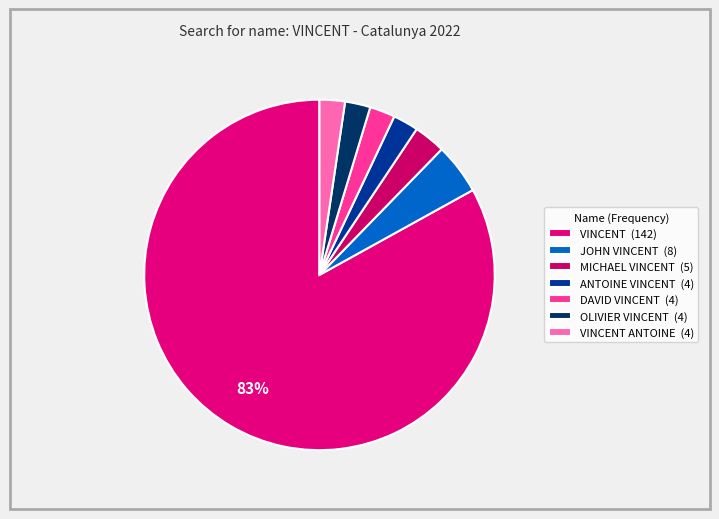

Rank the categories by value from lowest to highest.

ANTOINE VINCENT, DAVID VINCENT, OLIVIER VINCENT, VINCENT ANTOINE, MICHAEL VINCENT, JOHN VINCENT, VINCENT